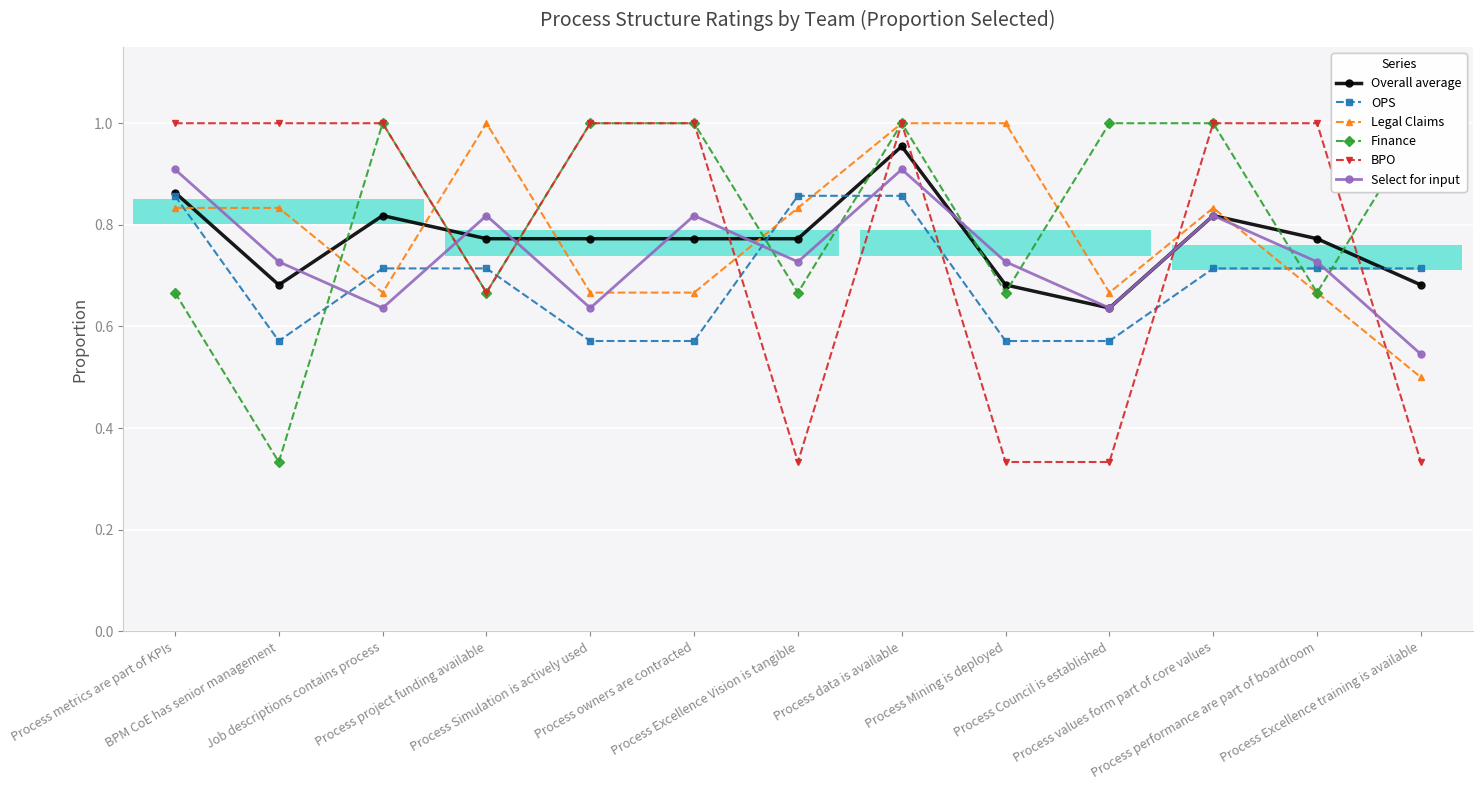

What is the sum of all Overall average values?

10.0